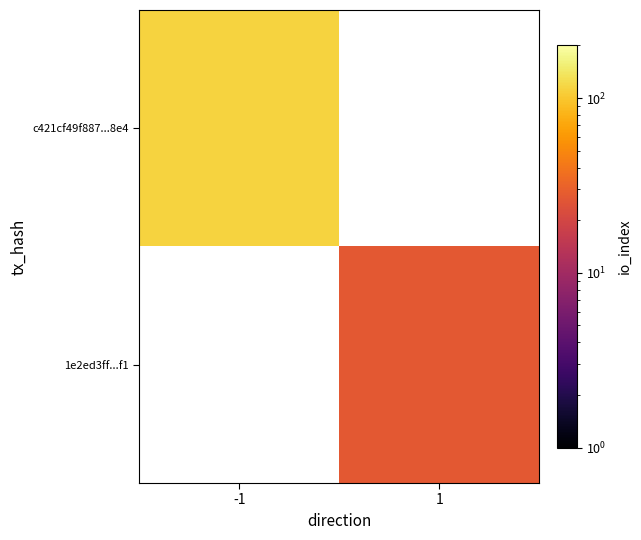

List the series in order of their peak value, highest first.

c421cf49f887...8e4, 1e2ed3ff...f1